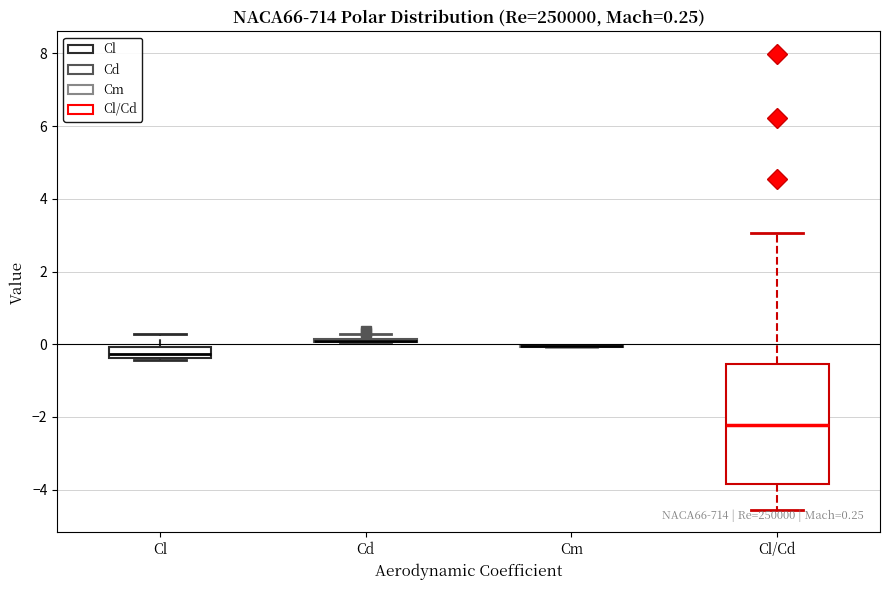

Comparing the boxes themselves (not the whiskers), which one is the tallest?

Cl/Cd